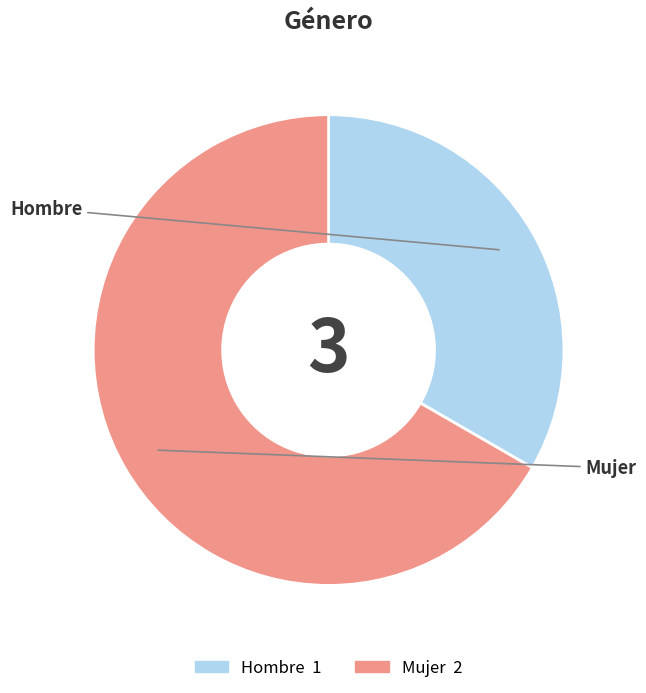

How many slices are in this pie chart?

2